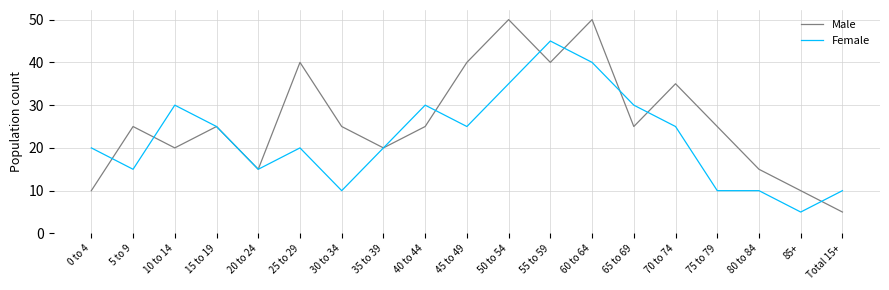

Reading left to right, what are all the values shown in this chart?

Male: 10	25	20	25	15	40	25	20	25	40	50	40	50	25	35	25	15	10	5
Female: 20	15	30	25	15	20	10	20	30	25	35	45	40	30	25	10	10	5	10